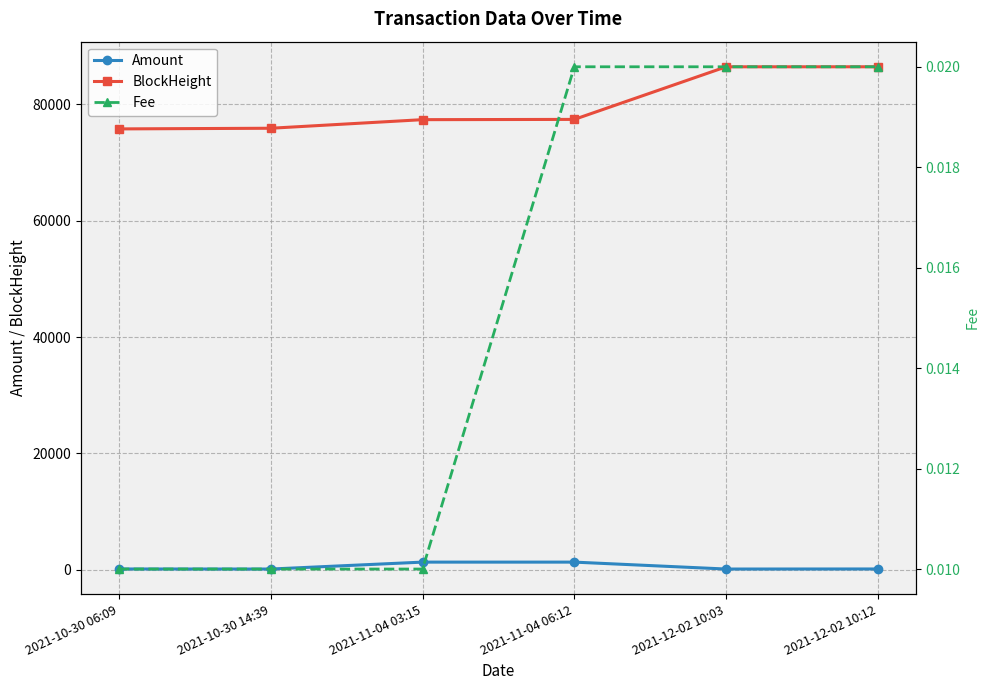

At how many categories does at least one series exceed 22402?

6